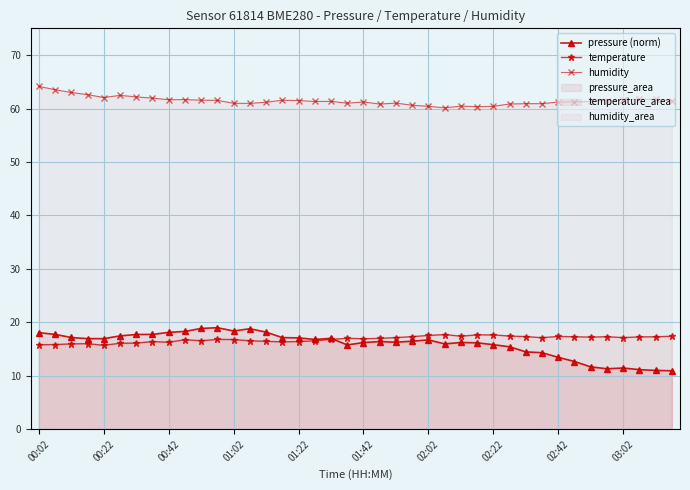

True or false: humidity has more than 2 interior local peaks.

True